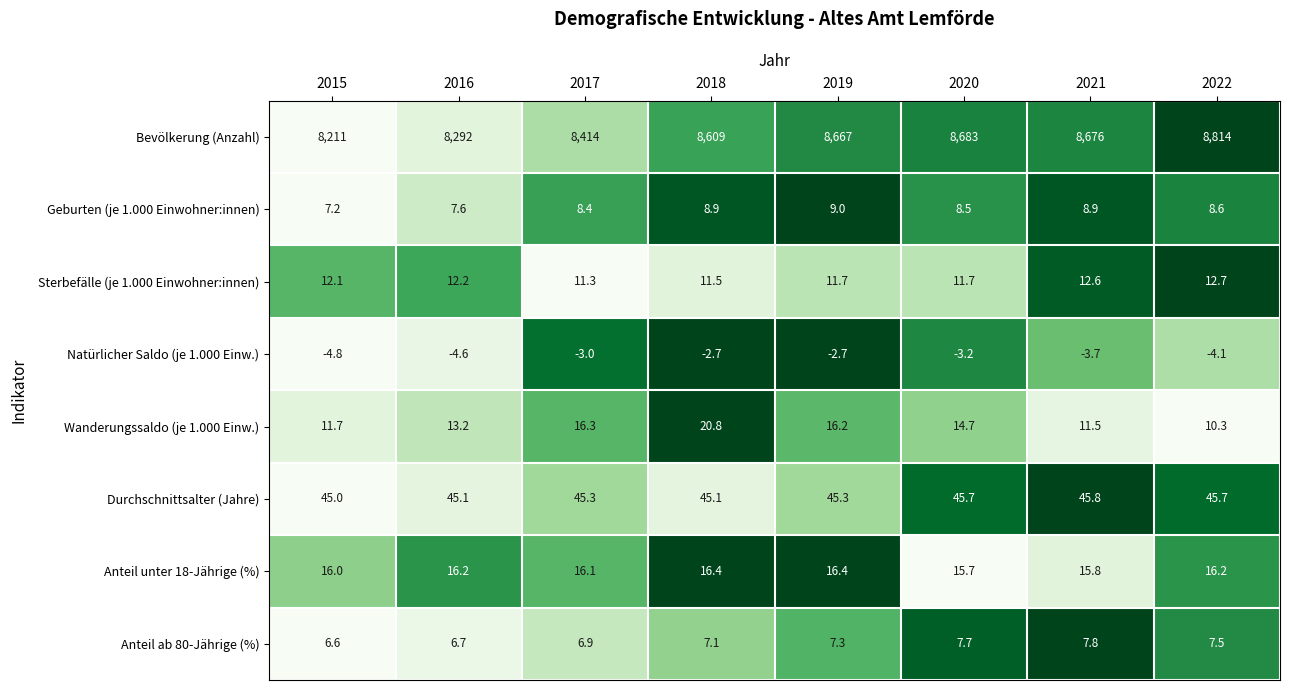

At which category is the sum across all series the highest?

2022